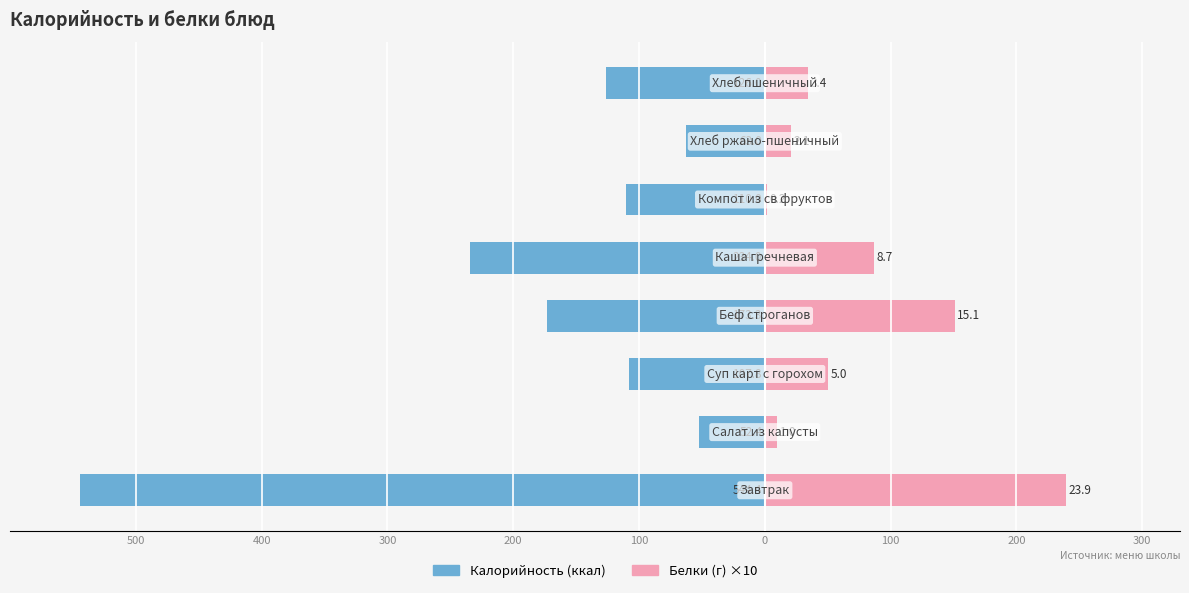

What is the value of the Калорийность bar at the 3rd from the left?

-107.8